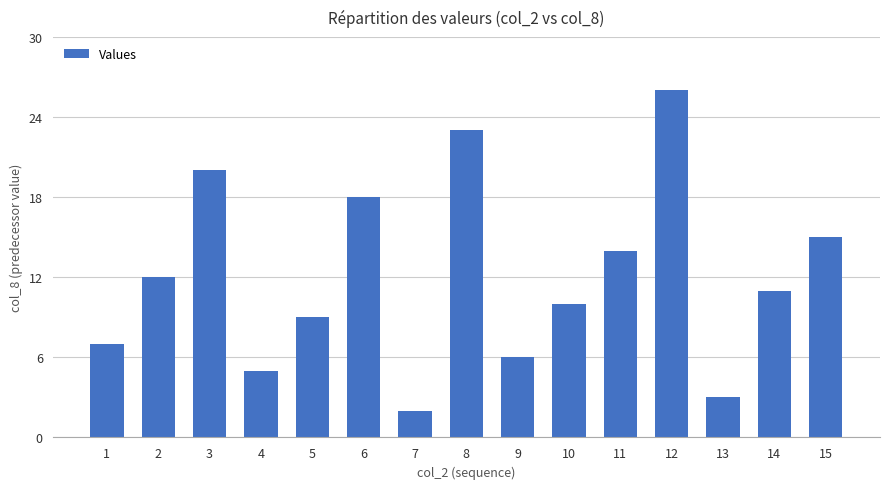

How many values are below 11?

7